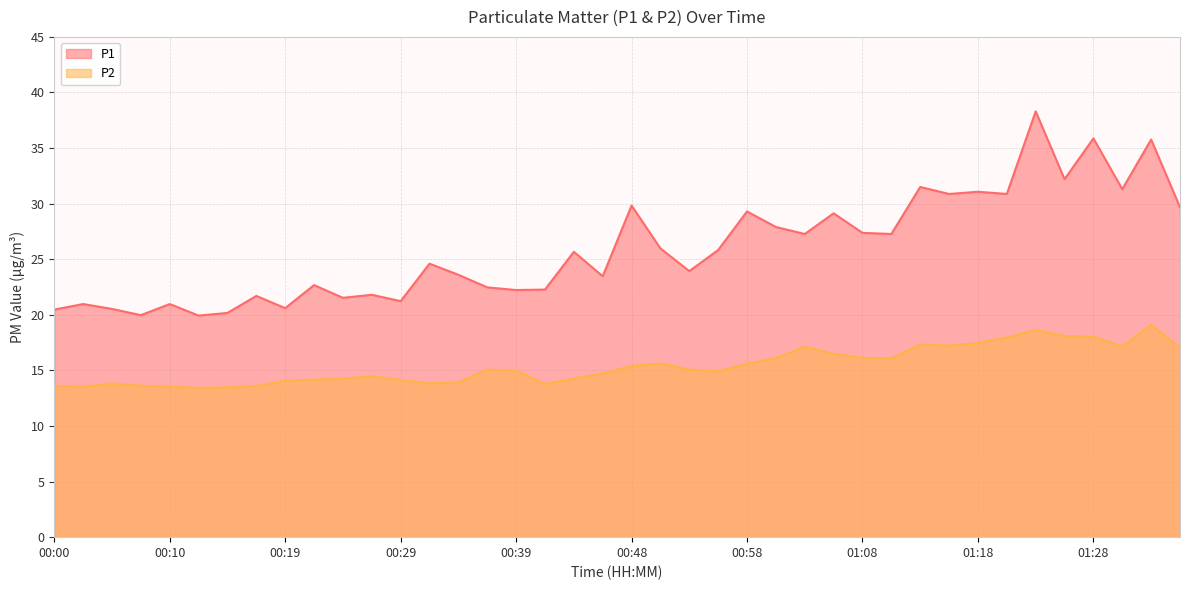

Reading right to left, extract all data points from this chart.

P1: 29.7	35.8	31.3	35.9	32.2	38.3	30.9	31.1	30.9	31.5	27.3	27.4	29.1	27.3	27.9	29.3	25.8	23.9	26.0	29.8	23.5	25.7	22.3	22.2	22.5	23.6	24.6	21.2	21.8	21.5	22.7	20.6	21.7	20.2	19.9	21.0	20.0	20.5	21.0	20.5
P2: 17.1	19.1	17.2	18.0	18.1	18.6	18.0	17.5	17.2	17.3	16.1	16.1	16.5	17.1	16.1	15.6	14.9	15.1	15.6	15.4	14.7	14.3	13.8	15.0	15.1	13.9	13.8	14.1	14.5	14.3	14.2	14.1	13.6	13.5	13.4	13.5	13.6	13.8	13.5	13.6